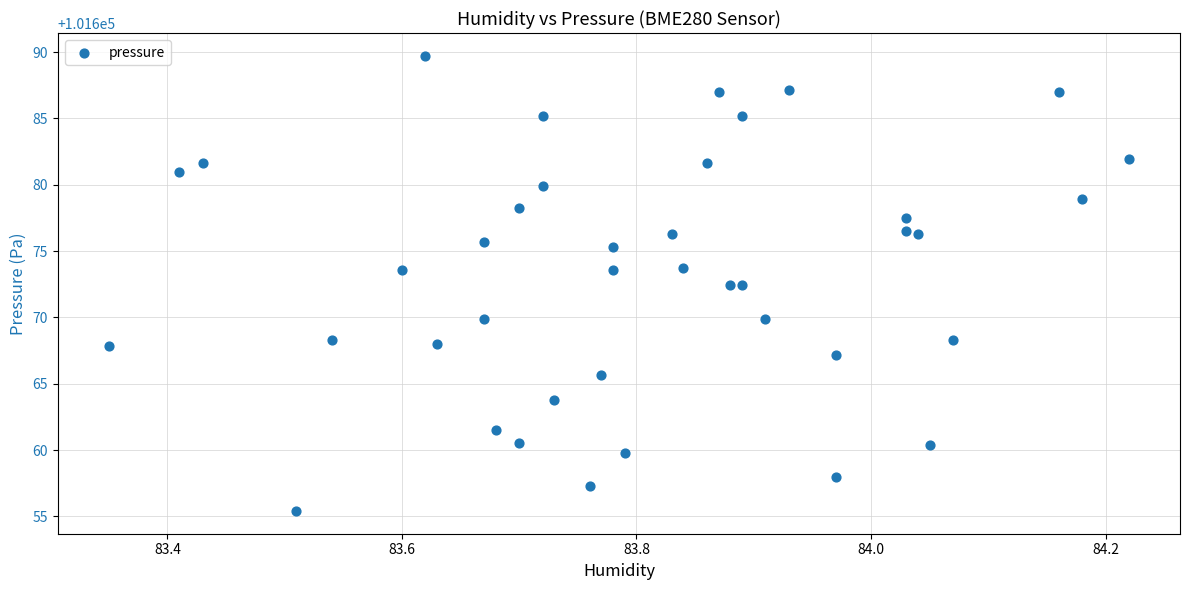

What is the range of Y values (max minus min)?

34.3